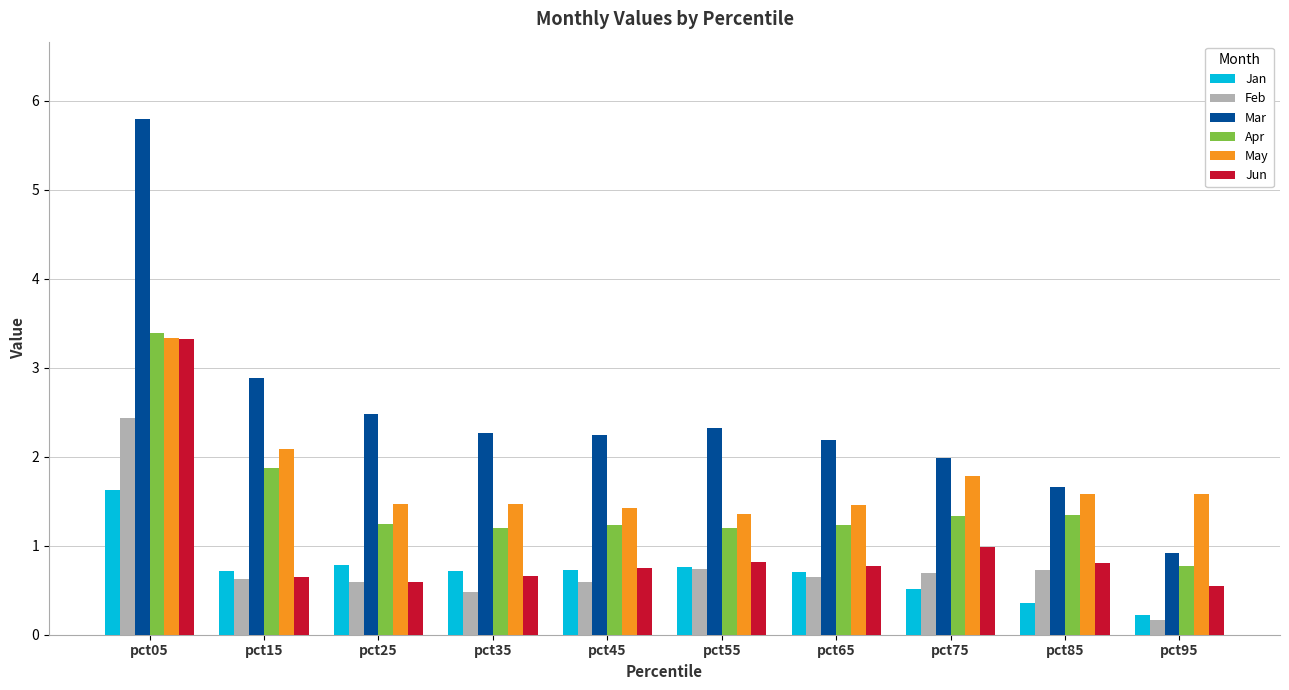

Which series has the largest total across all categories?

Mar